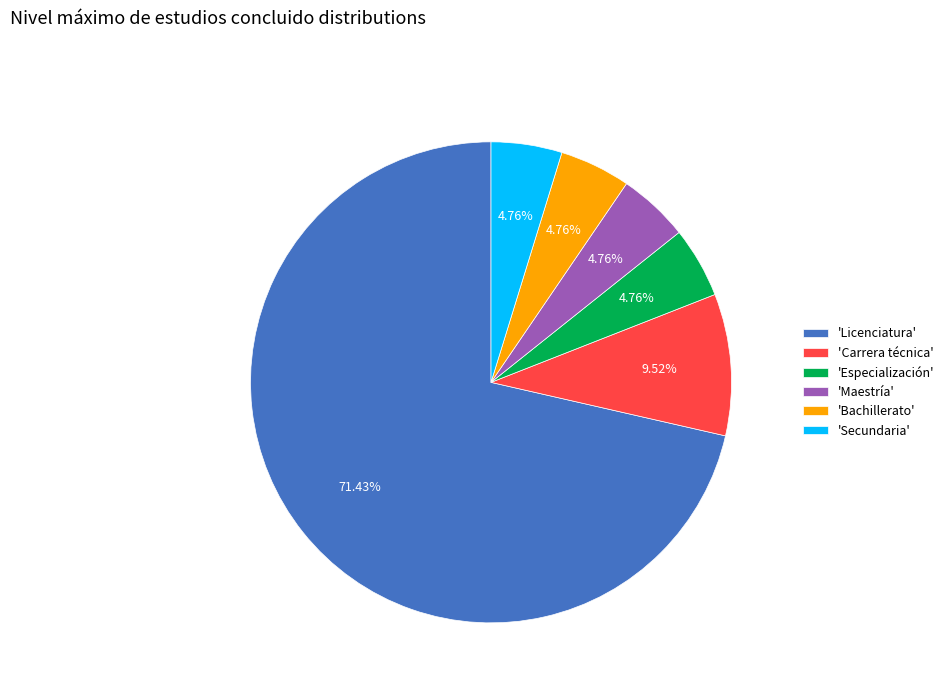

To the nearest percent, what is the average slice percentage?

17%